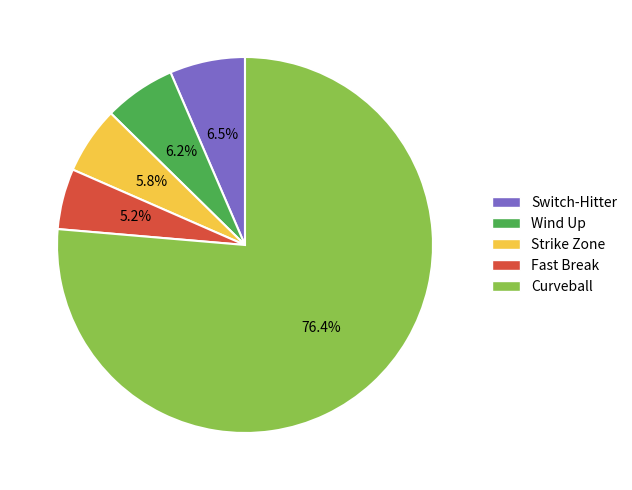

Which slice is the largest?

Curveball